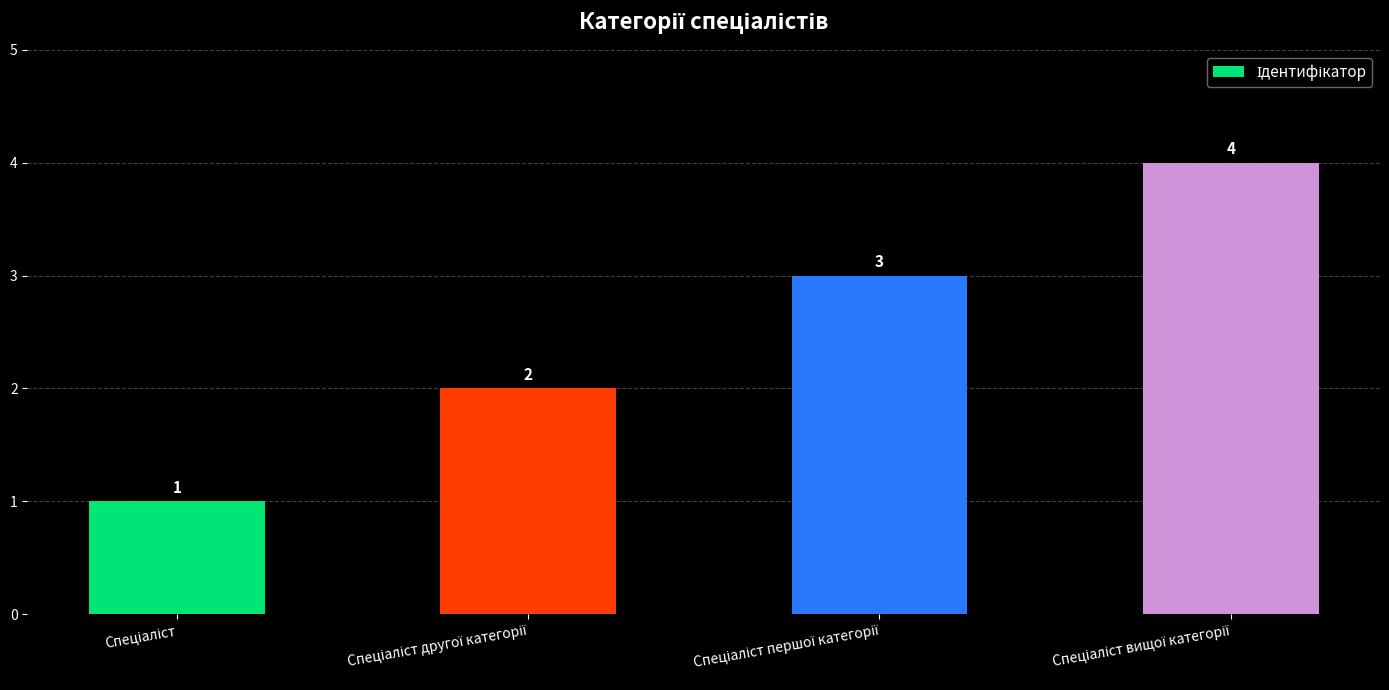

Count the values in the range 2 to 4.

3